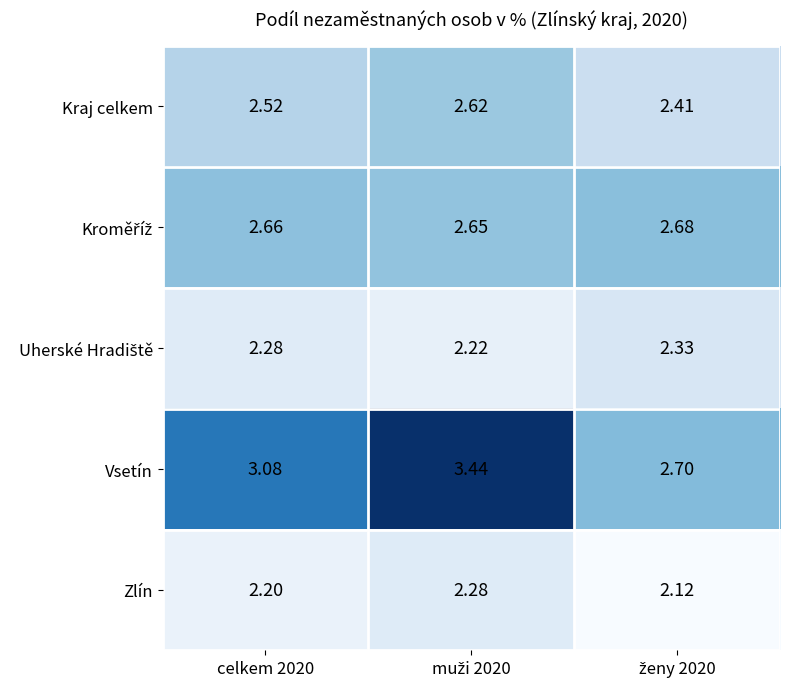

Which series has the largest range (max minus min)?

Vsetín